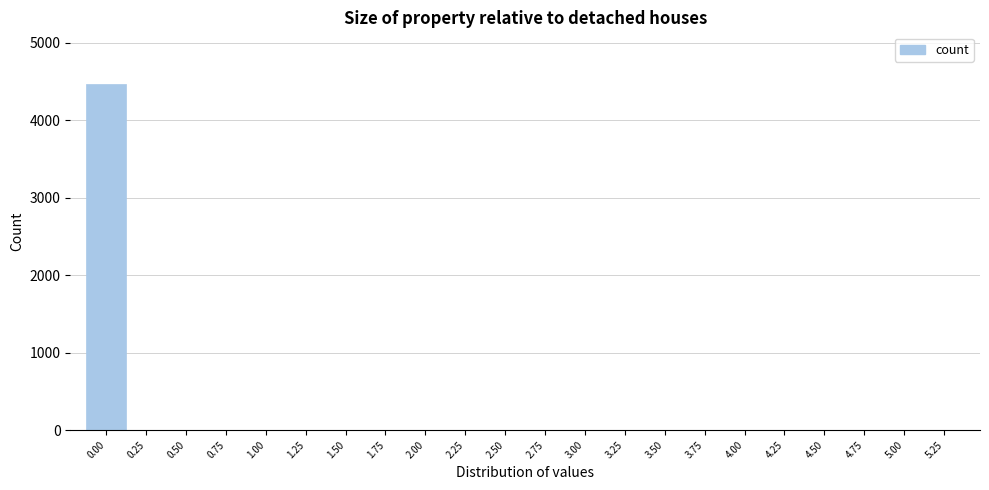

What is the maximum value shown in the chart?

4463